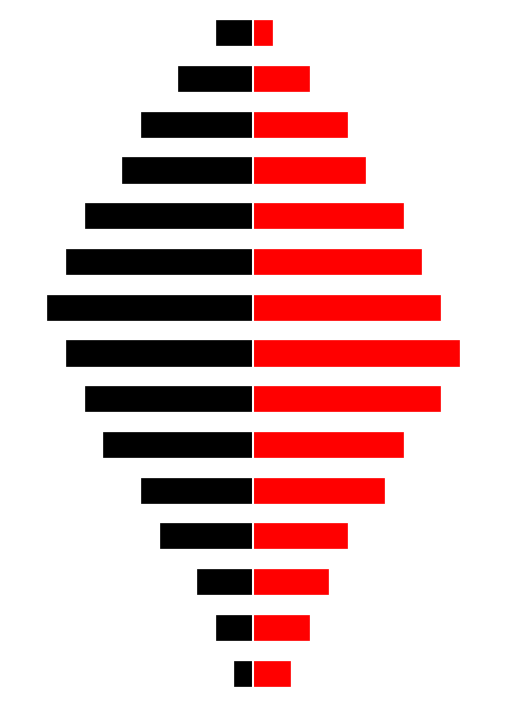

How many data points in Red (Right) are above 6?

7